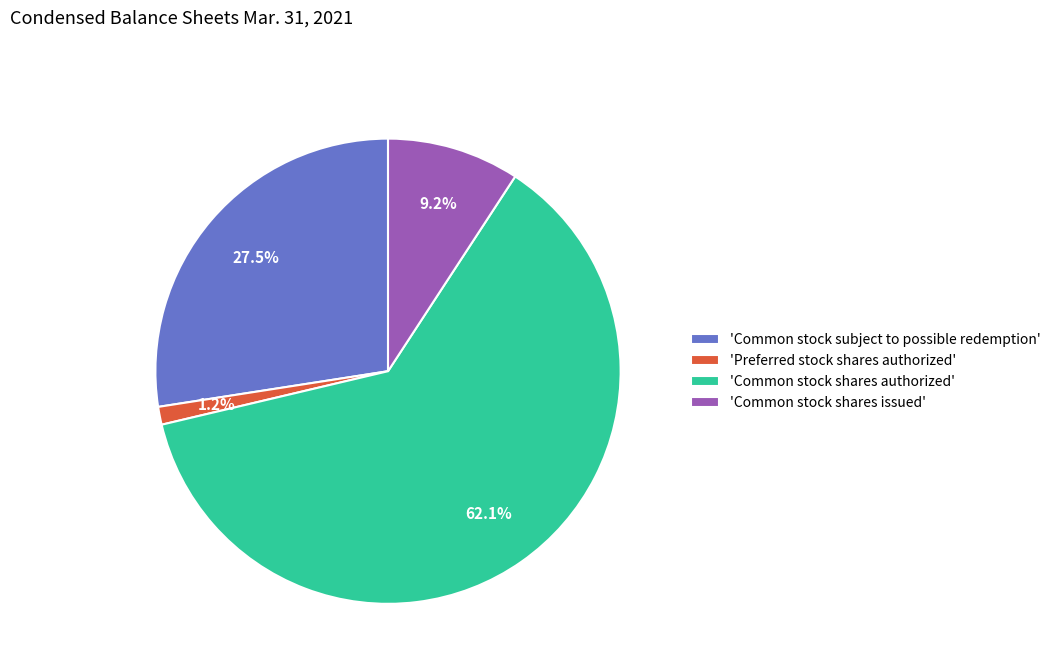

Which slice is the largest?

'Common stock shares authorized'